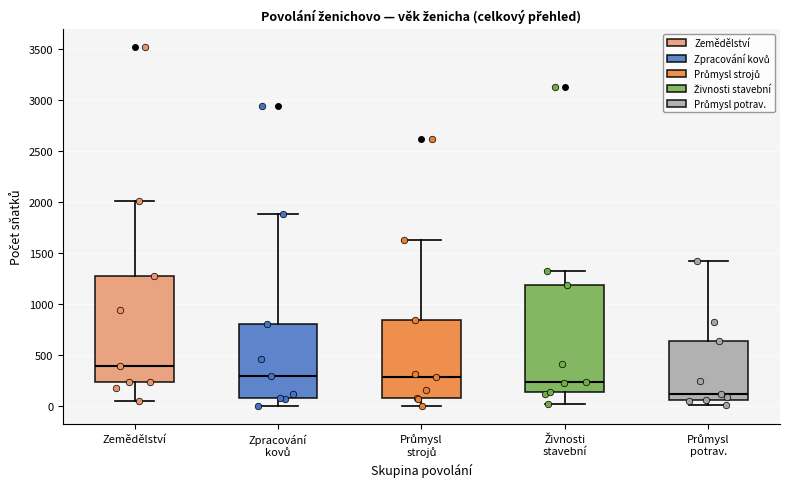

Reading left to right, transcribe this box plot: for each box, give where its median line is, the range the box spans, and where its two whiskers end, as read against the y-axis. The values are not printed on the chart, so give them approximately, as read against the axis.

Zemědělství: median 400, box 250 to 1250, whiskers 50 to 2000
Zpracování kovů: median 300, box 100 to 800, whiskers 0 to 1900
Průmysl strojů: median 300, box 100 to 850, whiskers 0 to 1650
Živnosti stavební: median 250, box 150 to 1200, whiskers 0 to 1300
Průmysl potrav.: median 100, box 50 to 650, whiskers 0 to 1400